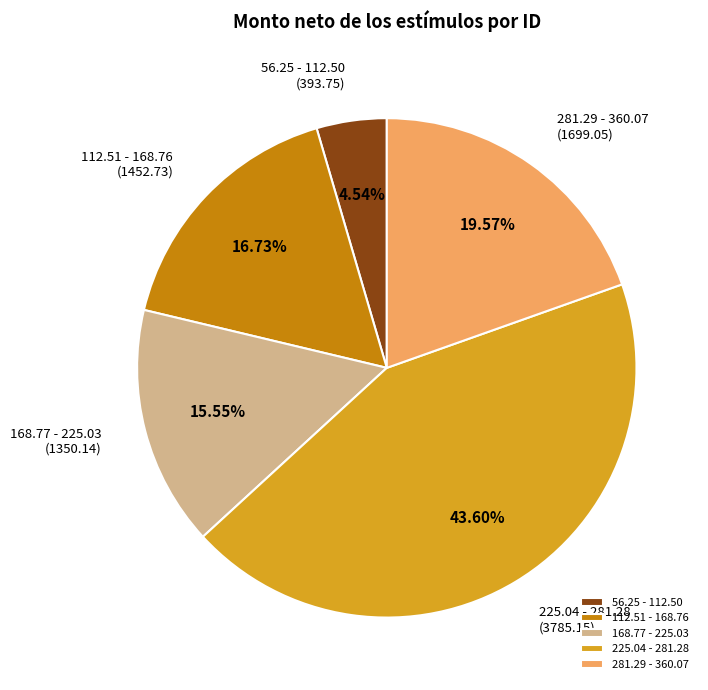

Is the sum of 225.04 - 281.28 and 56.25 - 112.50 greater than half?

No